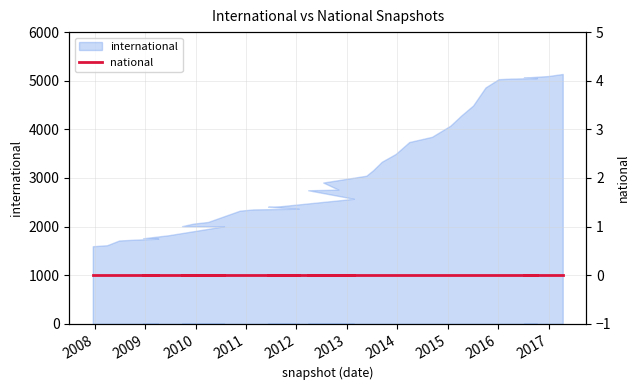

Which has a higher value, 2012-12-11 or 2016-12-27?

2016-12-27